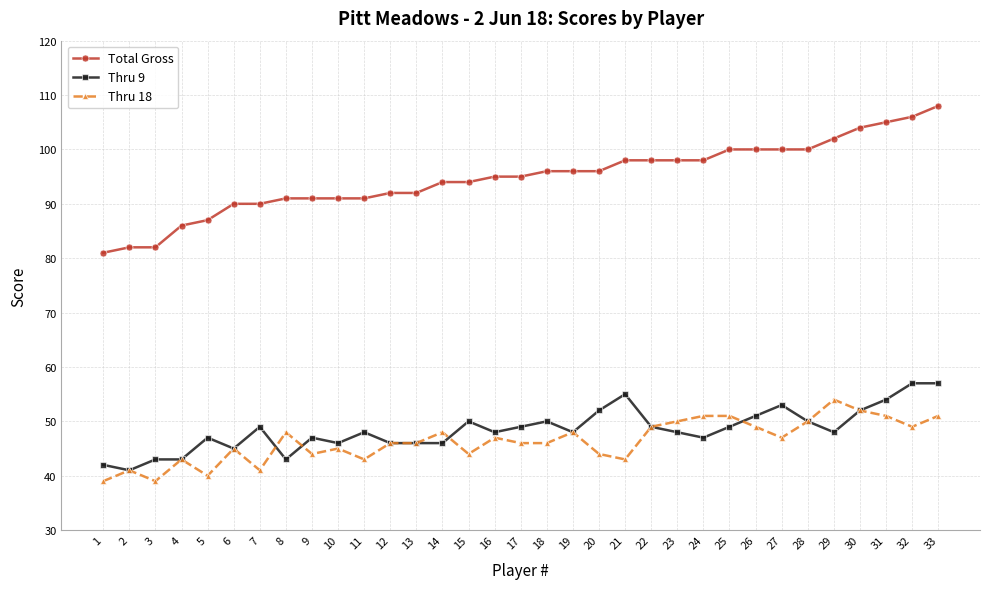

What value does the Thru 9 series have at 2, to the nearest 5?

40